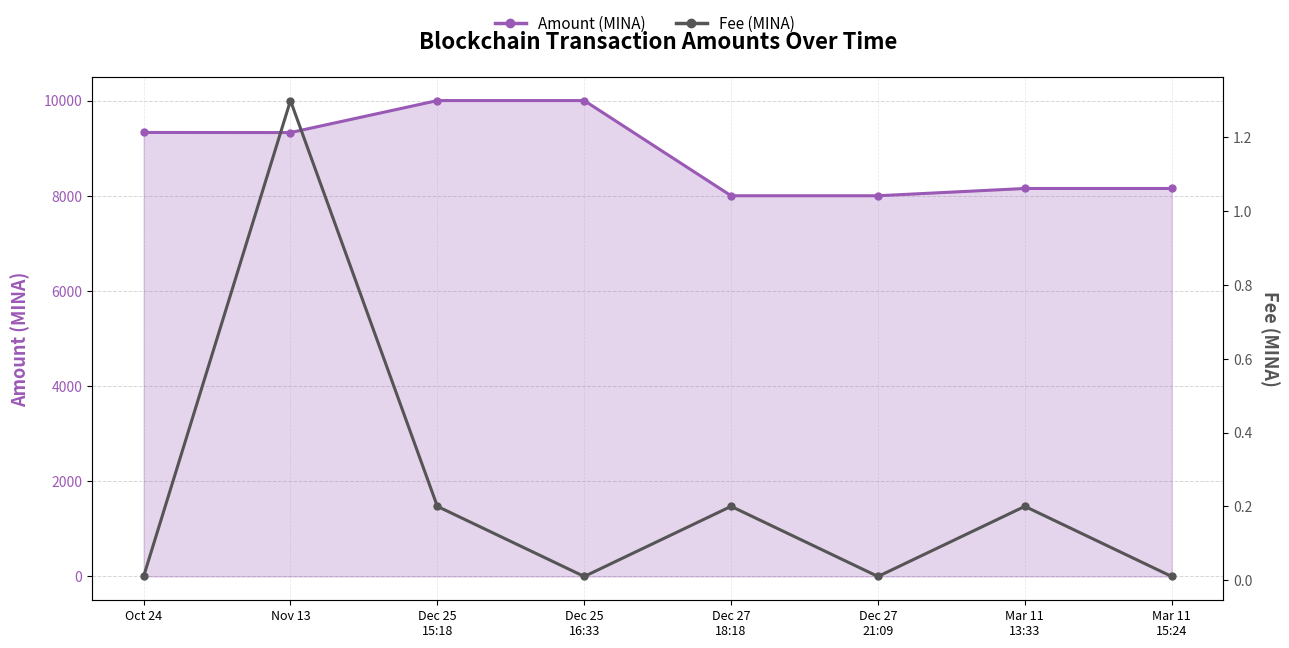

True or false: Amount (MINA) and Fee (MINA) cross at least once.

False